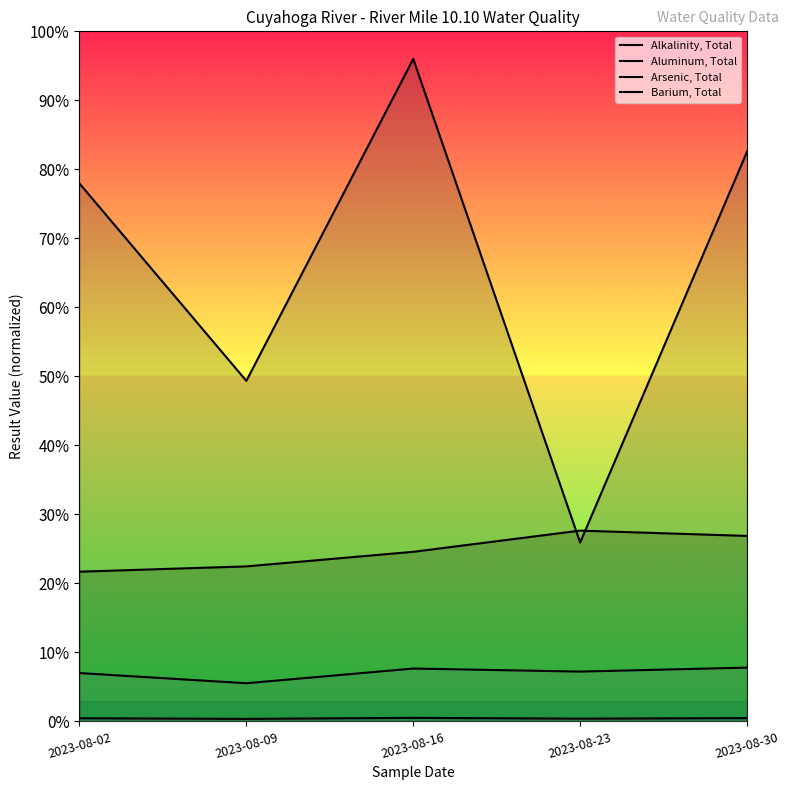

How many lines are shown in the chart?

4